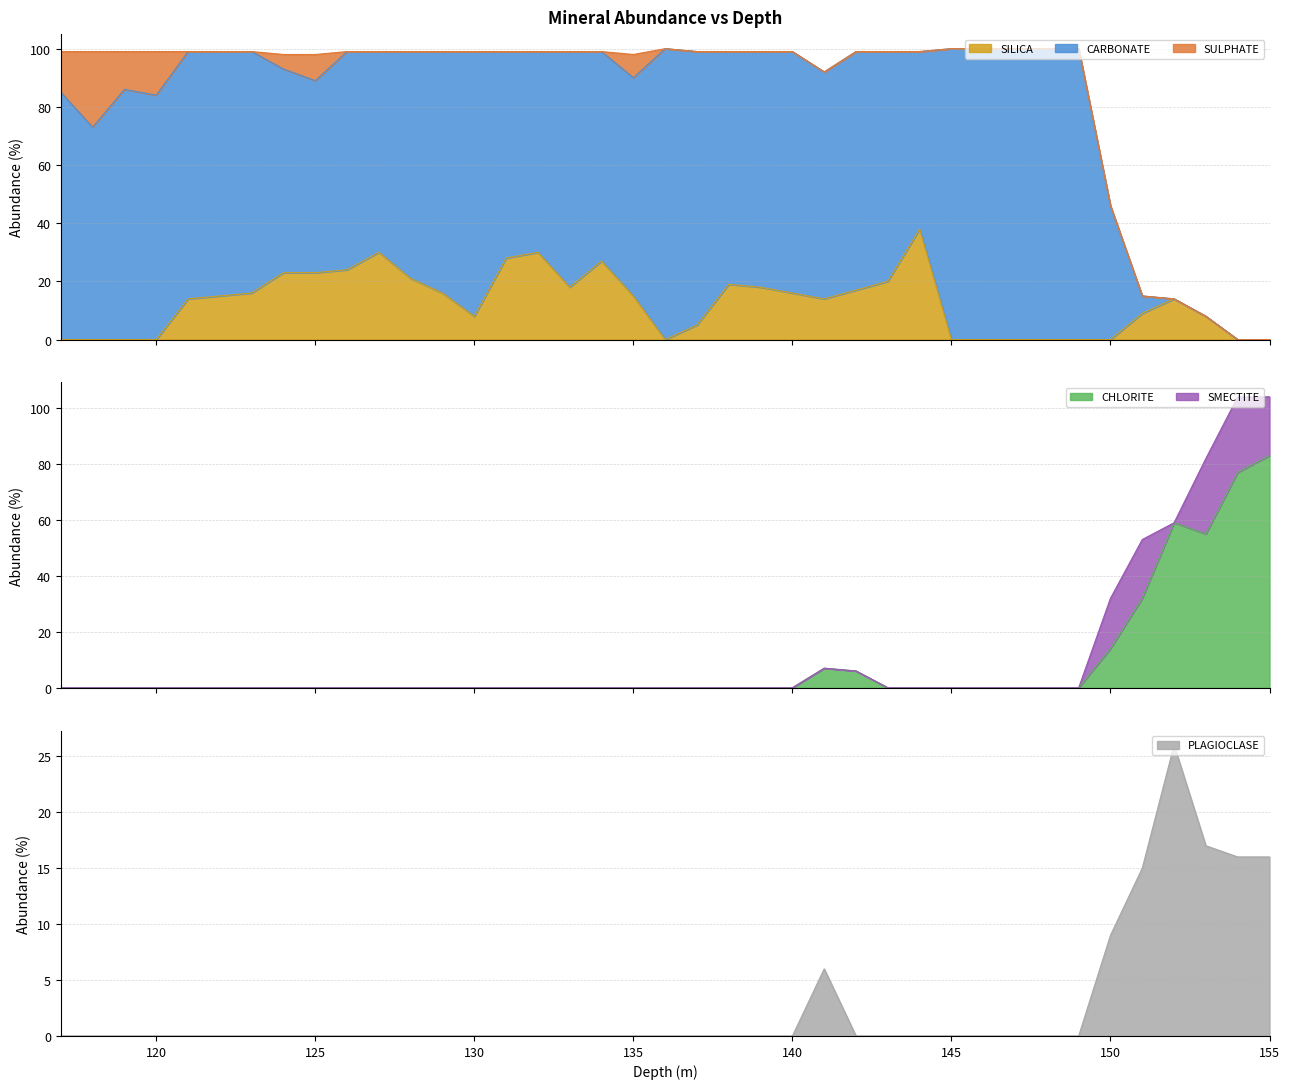

Which label corresponds to the largest value in the chart?

155